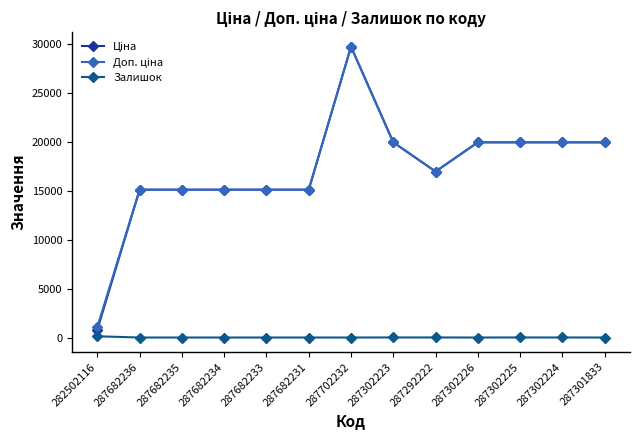

What is the spread (max minus min) of values at 287682234?

15120.0